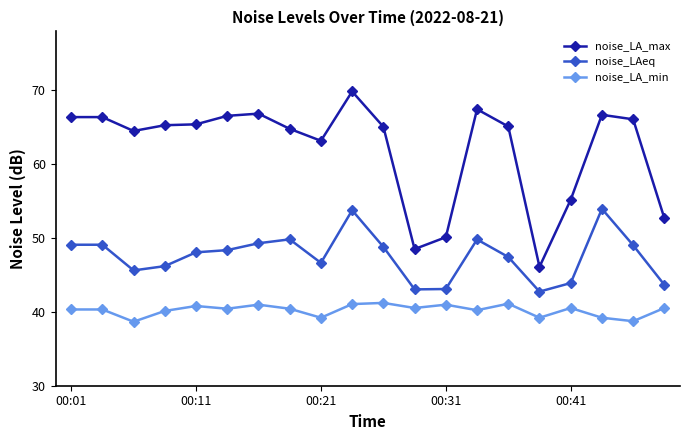

Which series has the largest total across all categories?

noise_LA_max